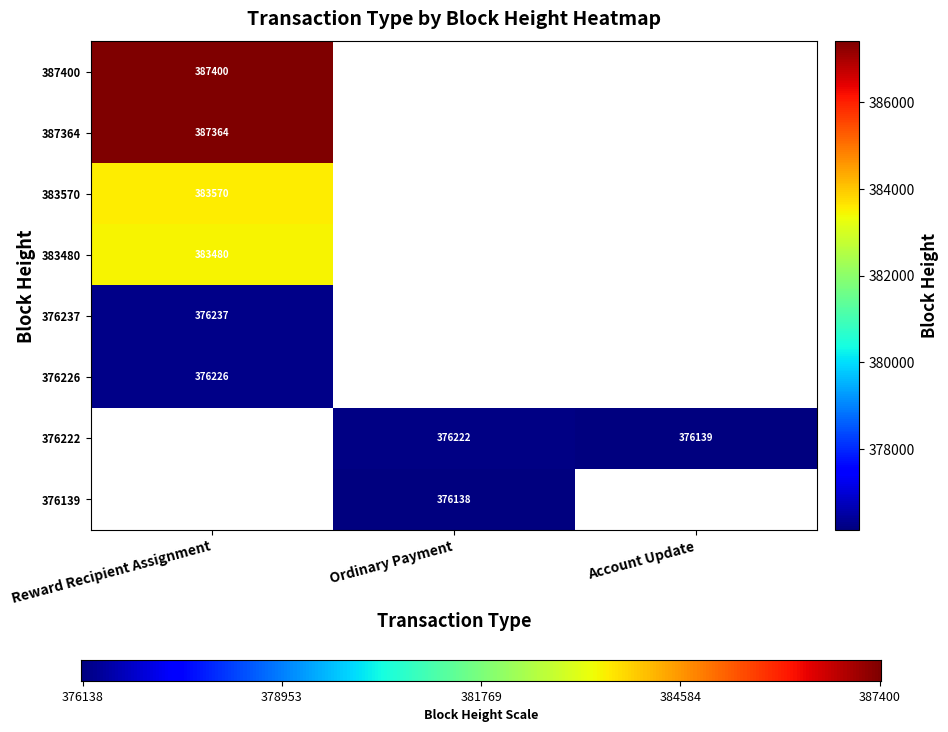

What is the sum of all Reward Recipient Assignment values?

2294277